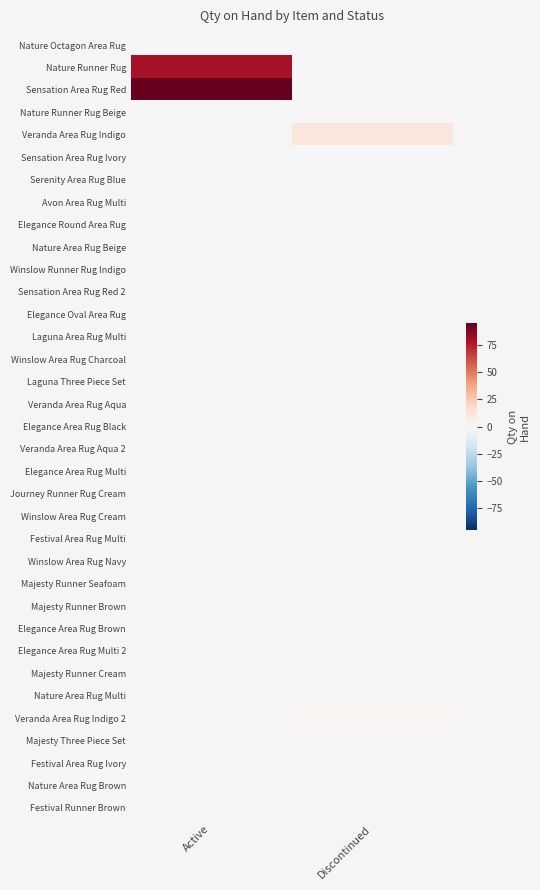

At Active, list the series in order from largest to smallest.

Sensation Area Rug Red, Nature Runner Rug, Nature Octagon Area Rug, Nature Runner Rug Beige, Veranda Area Rug Indigo, Sensation Area Rug Ivory, Serenity Area Rug Blue, Avon Area Rug Multi, Elegance Round Area Rug, Nature Area Rug Beige, Winslow Runner Rug Indigo, Sensation Area Rug Red 2, Elegance Oval Area Rug, Laguna Area Rug Multi, Winslow Area Rug Charcoal, Laguna Three Piece Set, Veranda Area Rug Aqua, Elegance Area Rug Black, Veranda Area Rug Aqua 2, Elegance Area Rug Multi, Journey Runner Rug Cream, Winslow Area Rug Cream, Festival Area Rug Multi, Winslow Area Rug Navy, Majesty Runner Seafoam, Majesty Runner Brown, Elegance Area Rug Brown, Elegance Area Rug Multi 2, Majesty Runner Cream, Nature Area Rug Multi, Veranda Area Rug Indigo 2, Majesty Three Piece Set, Festival Area Rug Ivory, Nature Area Rug Brown, Festival Runner Brown